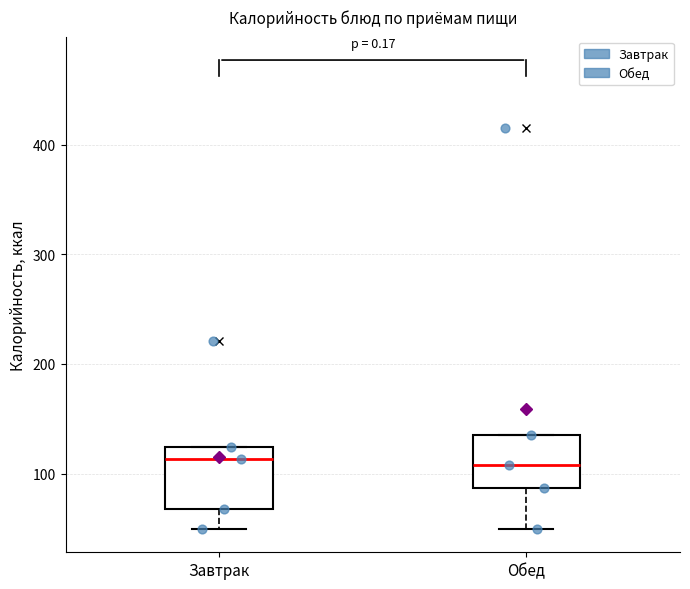

Reading left to right, read every box against the y-axis: the position of its median line, the range the box covers, and the ends of its whiskers. The values are not printed on the chart, so give them approximately, as read against the axis.

Завтрак: median 110, box 70 to 120, whiskers 50 to 120
Обед: median 110, box 90 to 140, whiskers 50 to 140